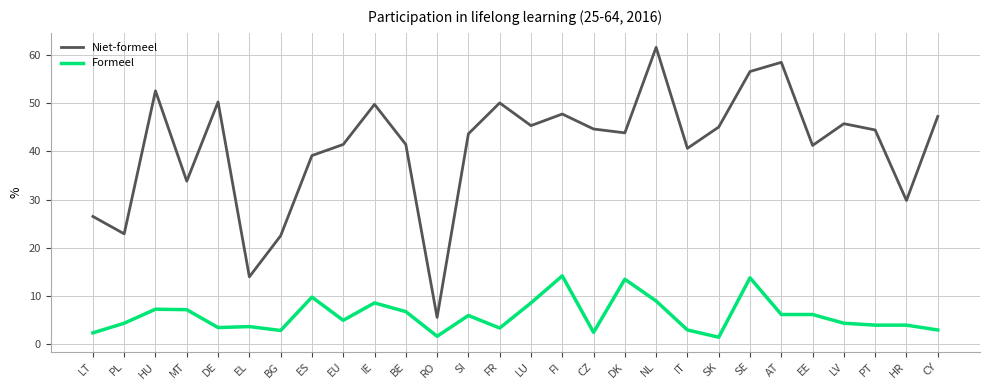

Which series has the largest range (max minus min)?

Niet-formeel